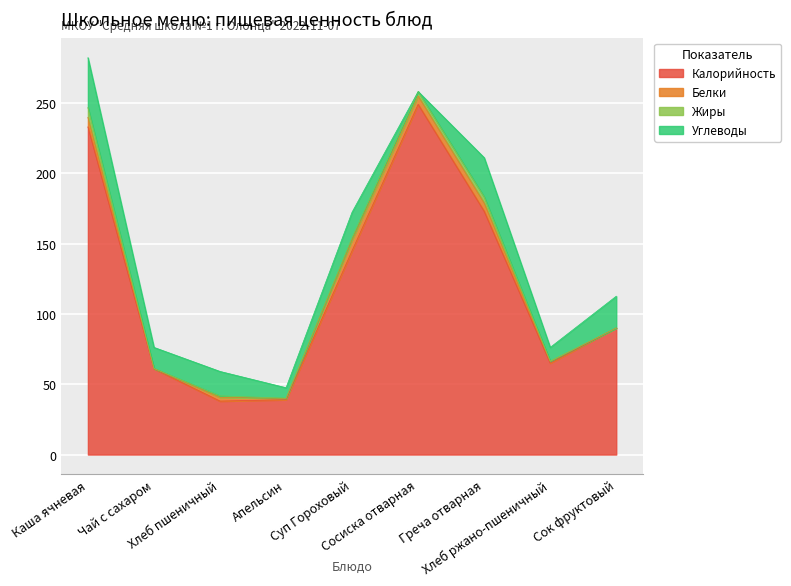

List the series in order of their peak value, lowest first.

Жиры, Белки, Углеводы, Калорийность